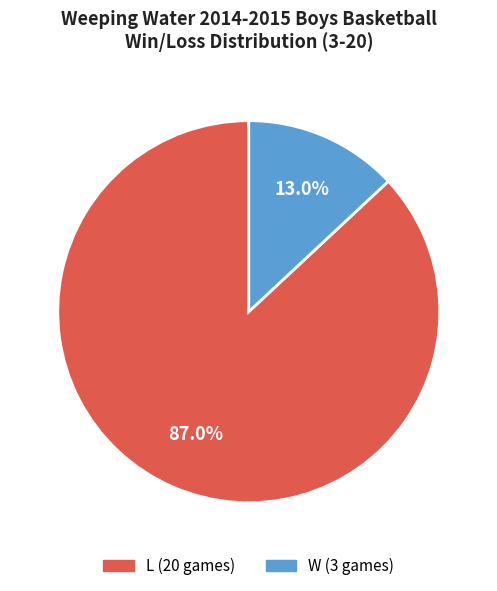

Between L (20 games) and W (3 games), which is larger?

L (20 games)